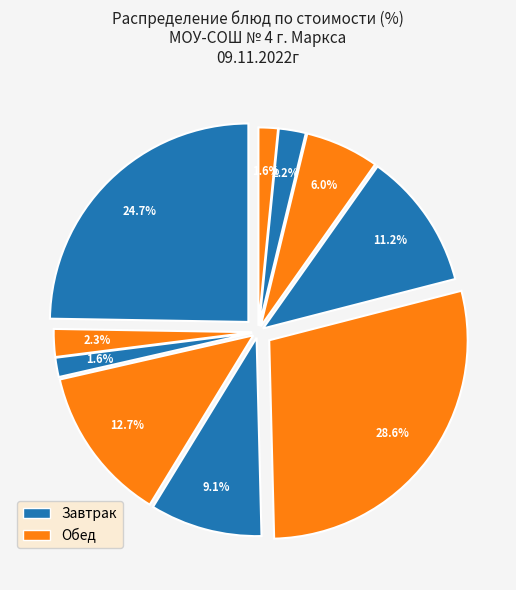

To the nearest percent, what is the difference between the Напиток из шиповника and Салат Ассорти slice percentages?

7%